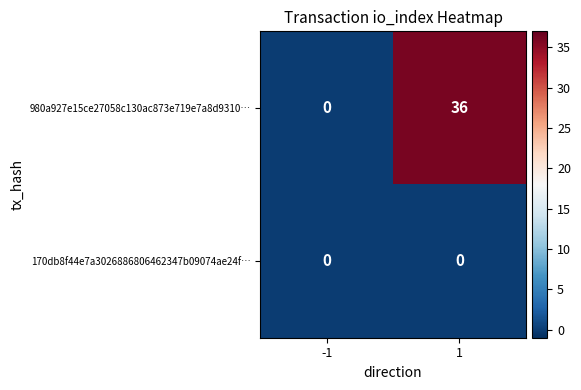

Reading left to right, list all the values displayed in this chart.

980a927e15ce27058c130ac873e719e7a8d9310…: 0	36
170db8f44e7a3026886806462347b09074ae24f…: 0	0